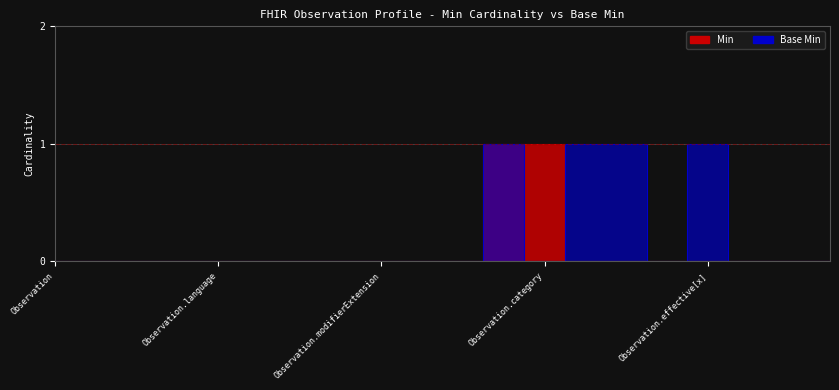

Reading left to right, extract all data points from this chart.

Min: 0	0	0	0	0	0	0	0	0	0	0	1	1	0	0	0	0	0	0	0
Base Min: 0	0	0	0	0	0	0	0	0	0	0	1	0	1	1	0	1	0	0	0